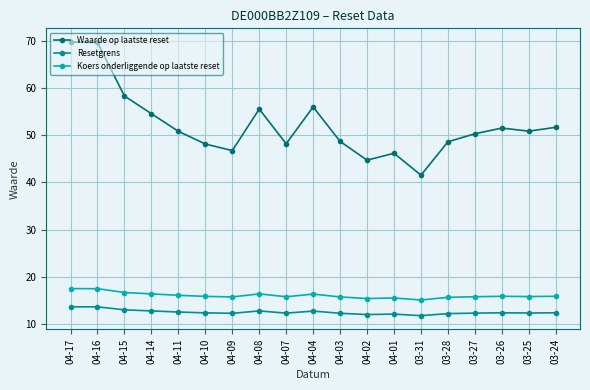

The value of Koers onderliggende op laatste reset at 04-08 is 6.7. True or false?

False